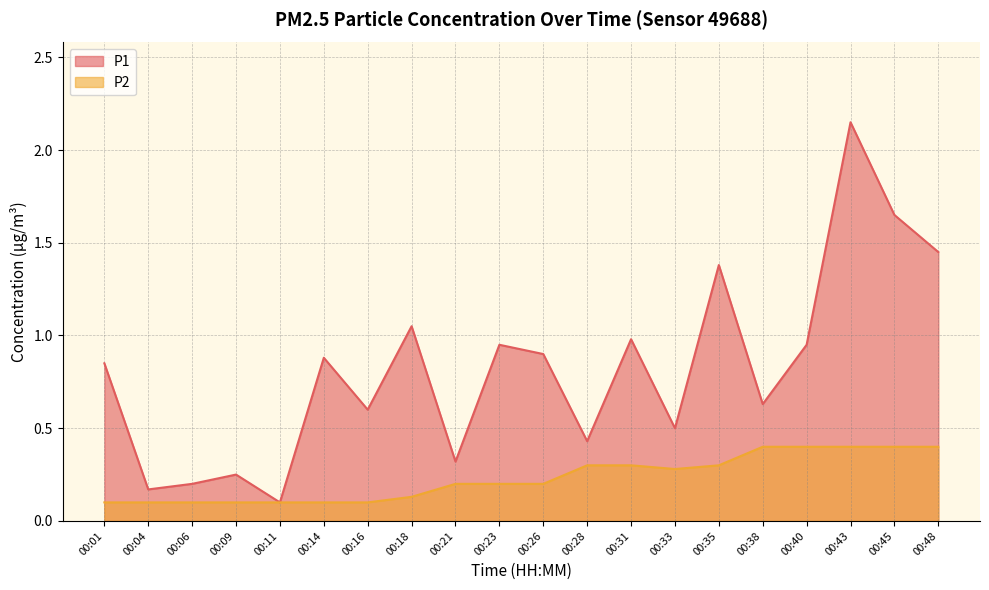

Is it true that P2 equals 0.4 at 00:48?

True